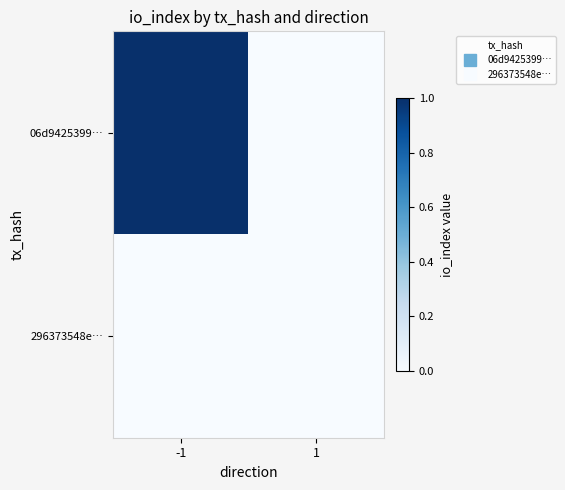

What is the total value across all series at -1?

1